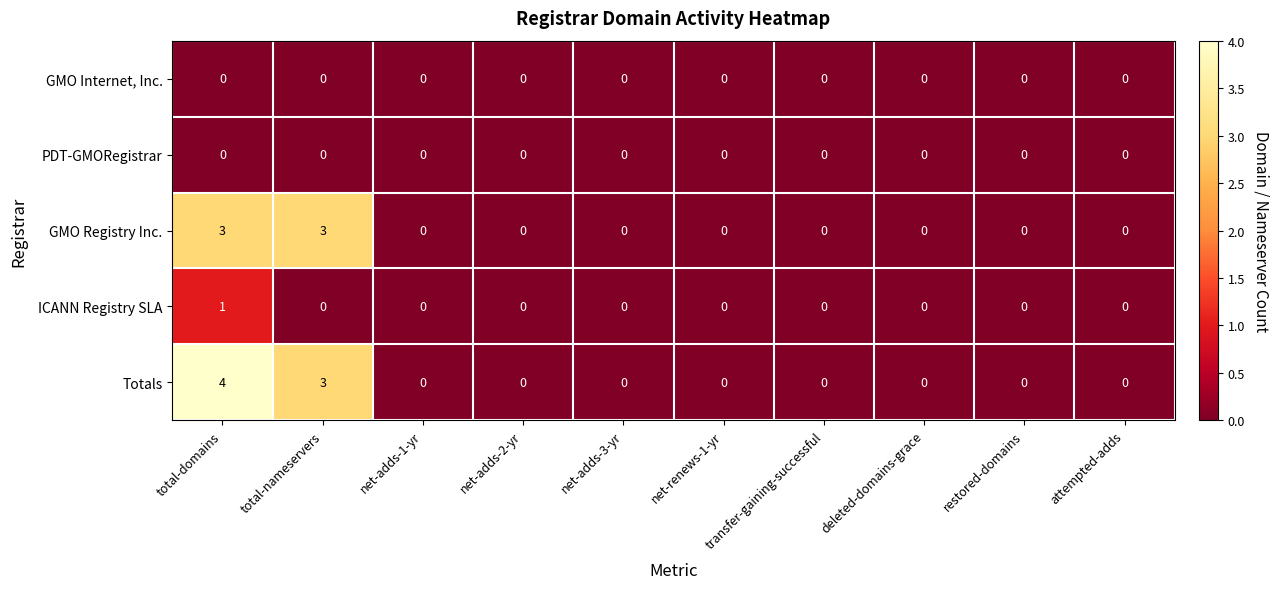

Which series has the largest range (max minus min)?

Totals